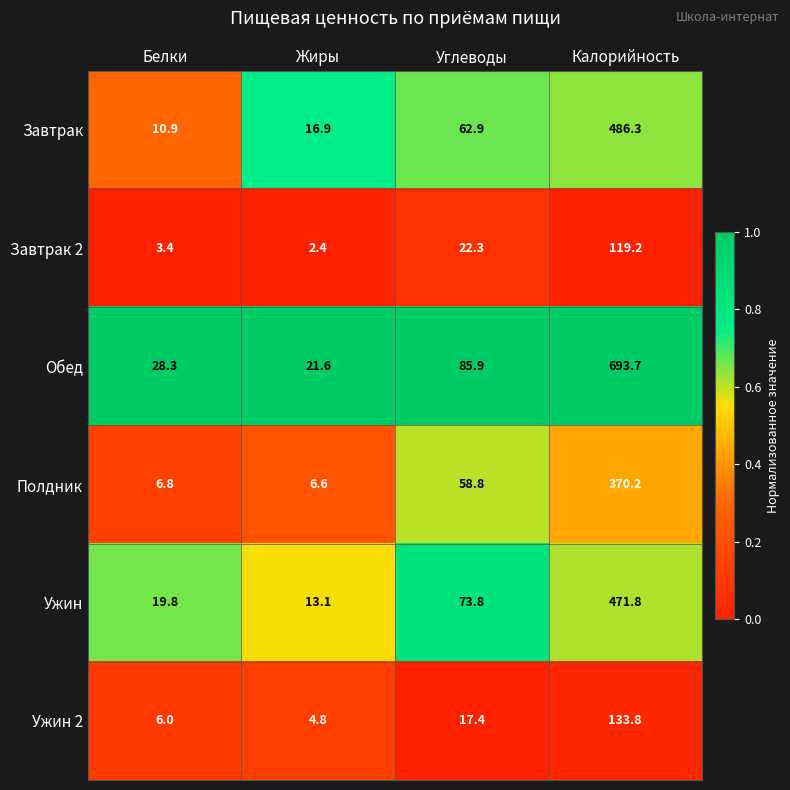

At Белки, list the series in order from smallest to largest.

Завтрак 2, Ужин 2, Полдник, Завтрак, Ужин, Обед